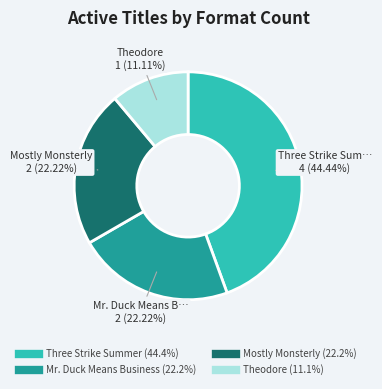

Is Three Strike Summer the majority of the pie?

No